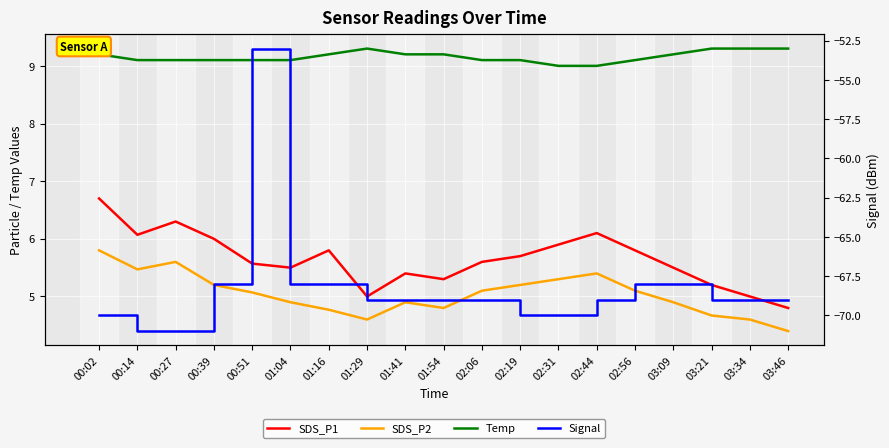

The value of Signal at 01:41 is -94.7. True or false?

False